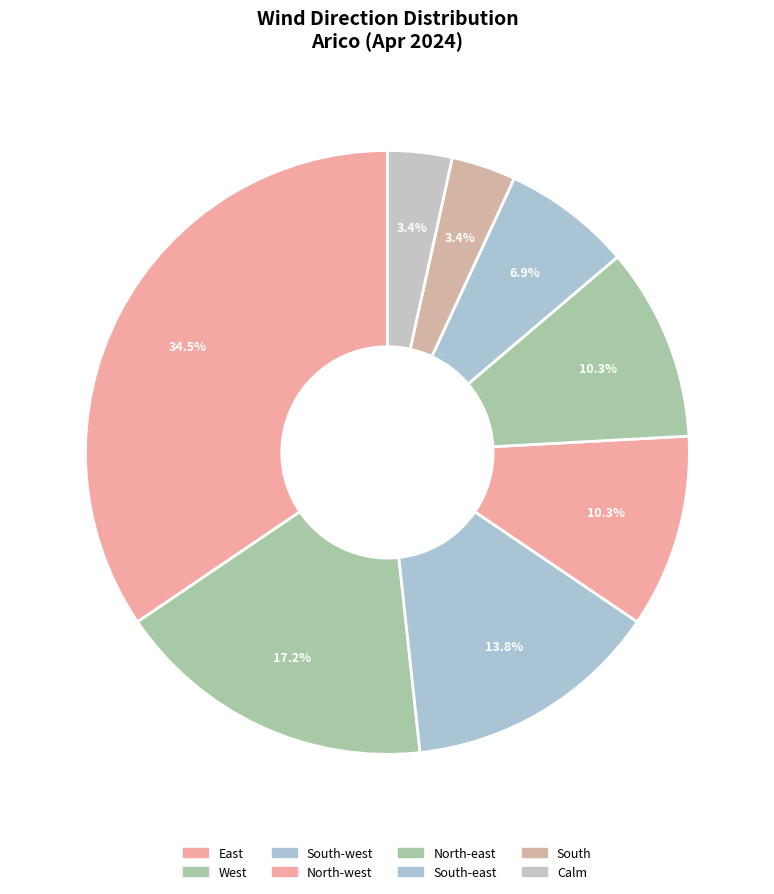

Which slice is the largest?

East